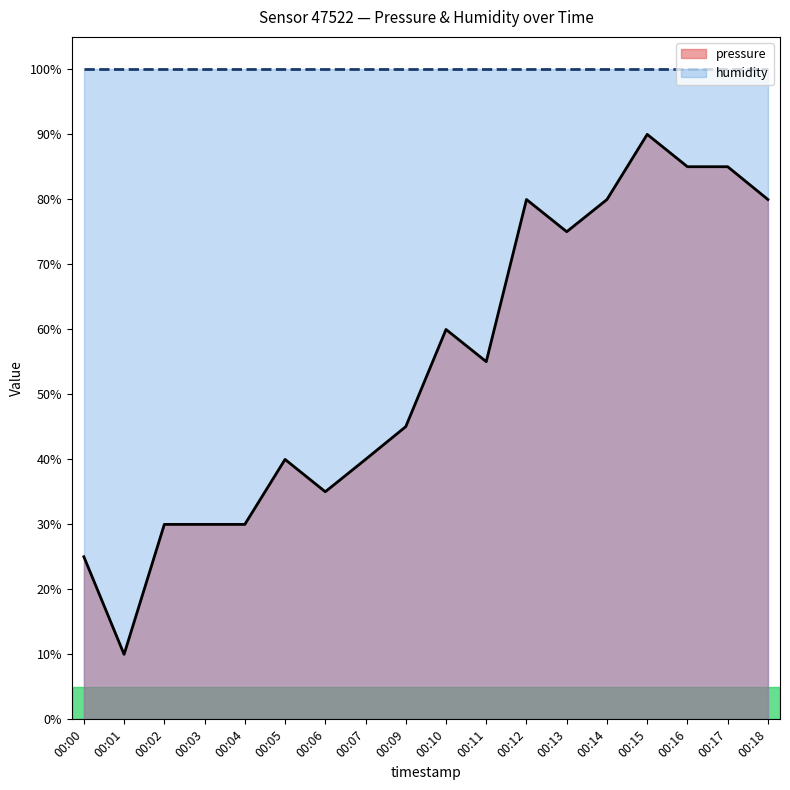

How many interior local valleys (lower than both neighbors) does the data have?

4